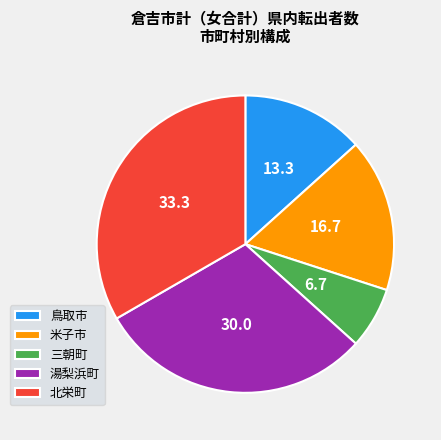

Does 三朝町 account for over 50% of the chart?

No